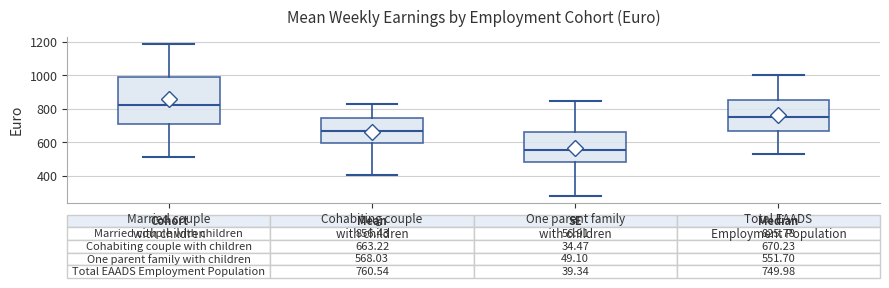

Which box is the tallest, from its lower edge to its upper edge?

Married couple with children